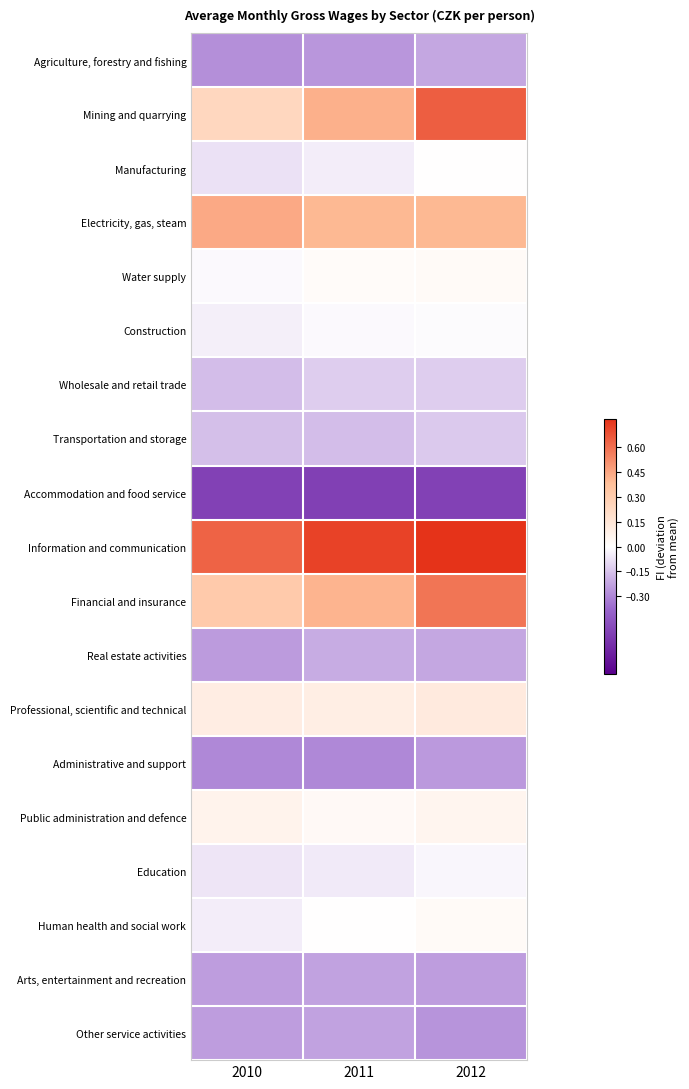

Reading left to right, transcribe all the data shown in this chart.

Agriculture, forestry and fishing: 2010=-0.3	2011=-0.3	2012=-0.2
Mining and quarrying: 2010=0.2	2011=0.4	2012=0.6
Manufacturing: 2010=-0.1	2011=-0.0	2012=0.0
Electricity, gas, steam: 2010=0.4	2011=0.4	2012=0.4
Water supply: 2010=-0.0	2011=0.0	2012=0.0
Construction: 2010=-0.0	2011=-0.0	2012=-0.0
Wholesale and retail trade: 2010=-0.2	2011=-0.1	2012=-0.1
Transportation and storage: 2010=-0.2	2011=-0.2	2012=-0.1
Accommodation and food service: 2010=-0.5	2011=-0.5	2012=-0.5
Information and communication: 2010=0.6	2011=0.7	2012=0.8
Financial and insurance: 2010=0.3	2011=0.4	2012=0.6
Real estate activities: 2010=-0.3	2011=-0.2	2012=-0.2
Professional, scientific and technical: 2010=0.1	2011=0.1	2012=0.1
Administrative and support: 2010=-0.3	2011=-0.3	2012=-0.3
Public administration and defence: 2010=0.1	2011=0.0	2012=0.1
Education: 2010=-0.1	2011=-0.1	2012=-0.0
Human health and social work: 2010=-0.0	2011=0.0	2012=0.0
Arts, entertainment and recreation: 2010=-0.2	2011=-0.2	2012=-0.2
Other service activities: 2010=-0.2	2011=-0.2	2012=-0.3